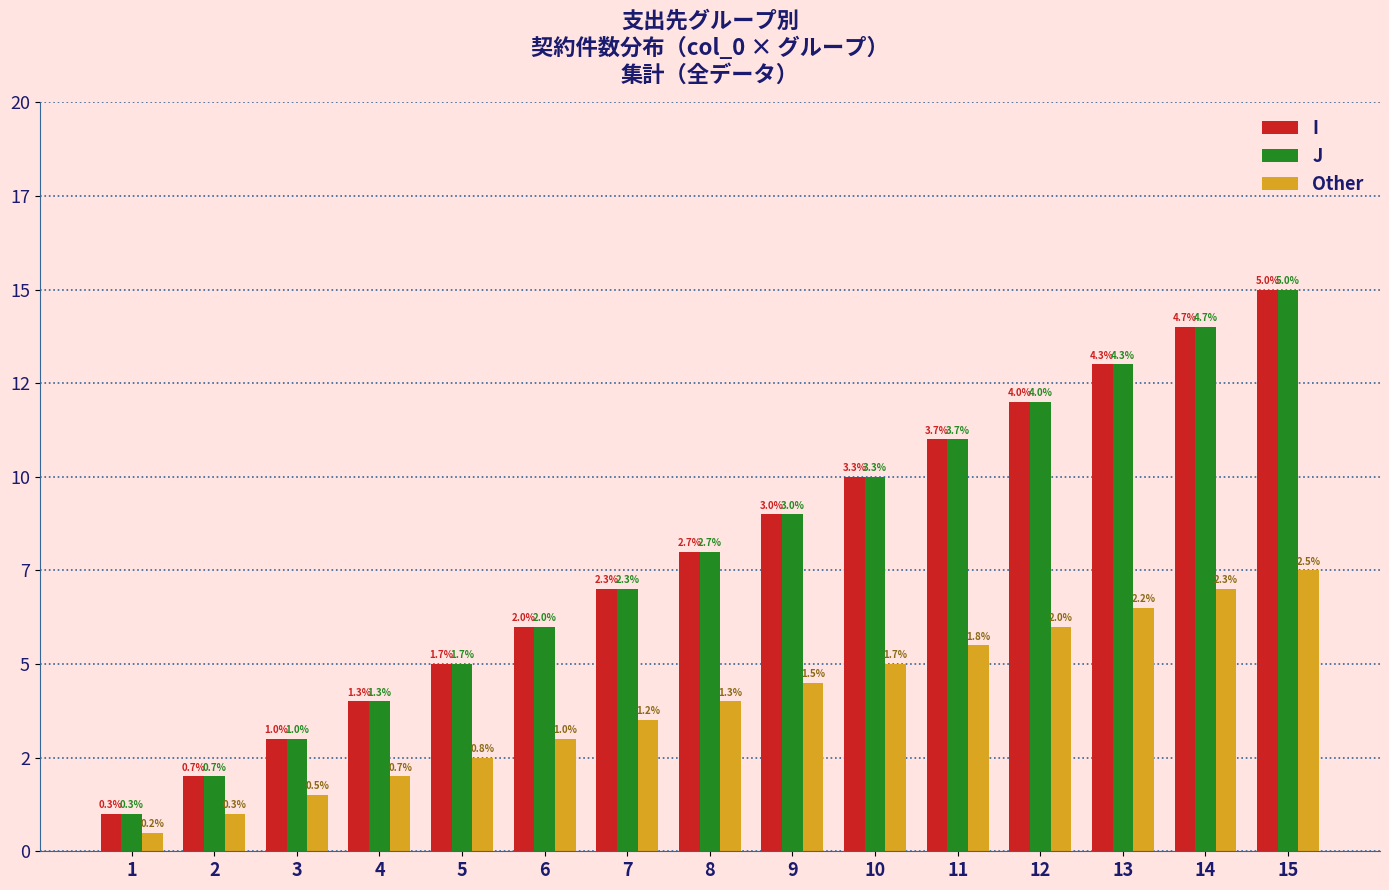

What are all the series names shown in the legend?

I, J, Other